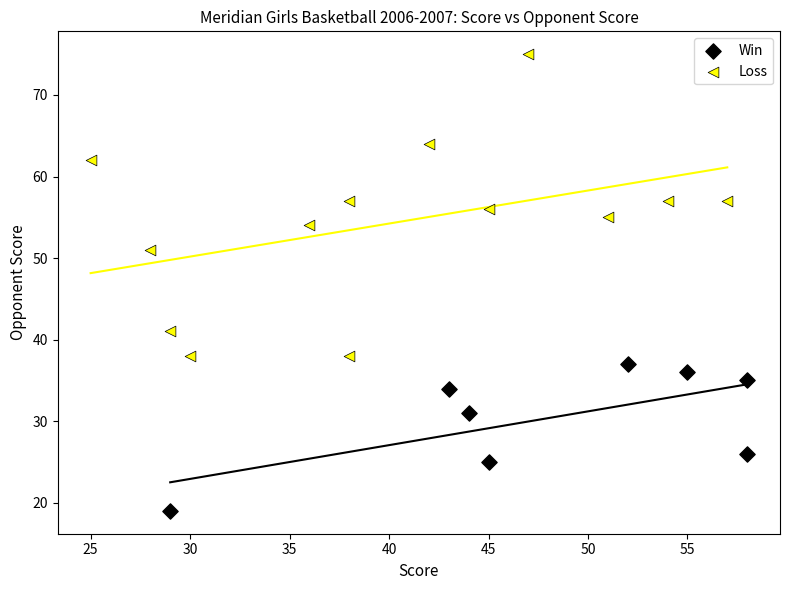

Which series reaches the maximum Y coordinate?

Loss